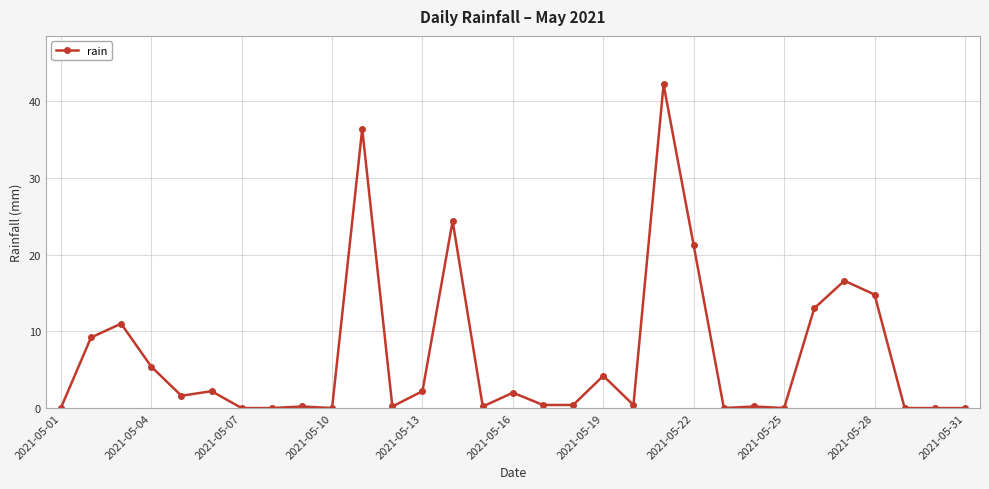

What is the value of the 28th point from the left?

14.8